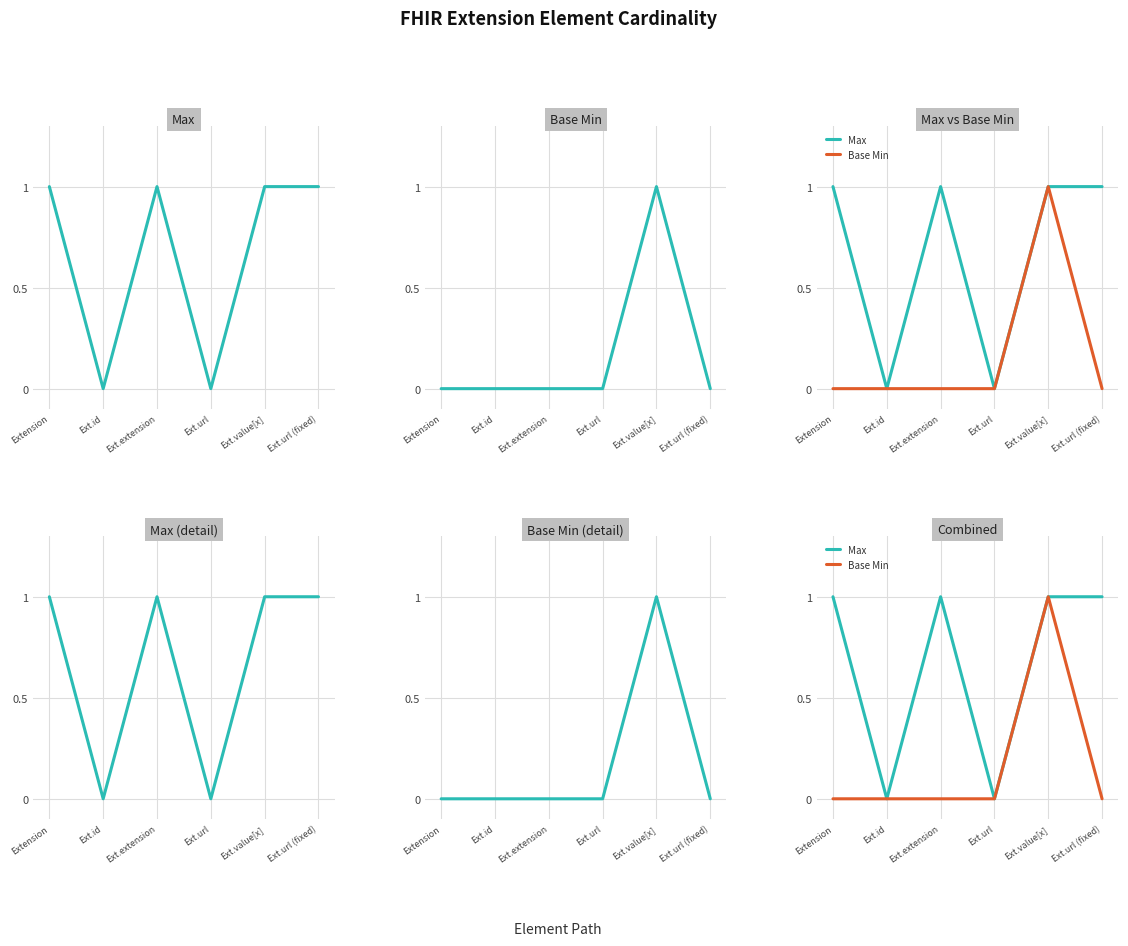

The Max series shows 2 at Extension. True or false?

False